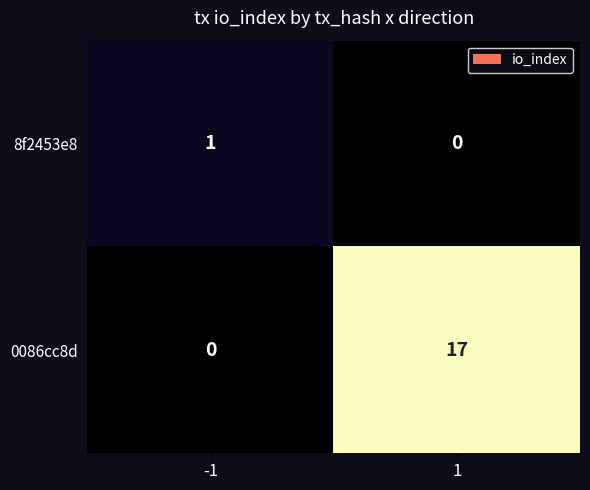

The 0086cc8d series shows 17 at 1. True or false?

True